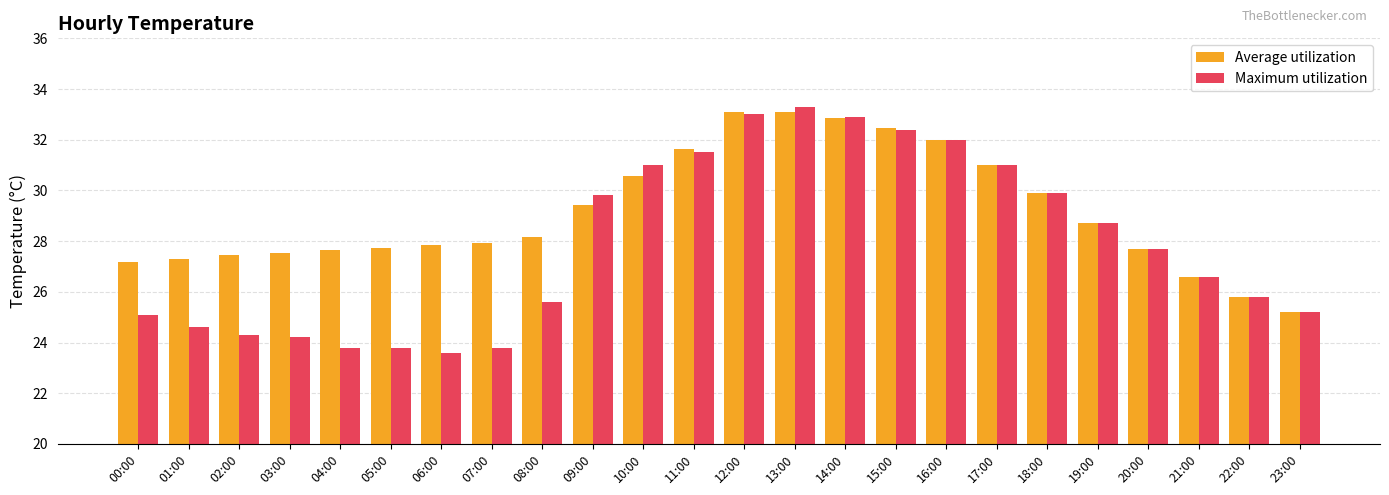

Where does the Maximum utilization series first go above 27?

09:00